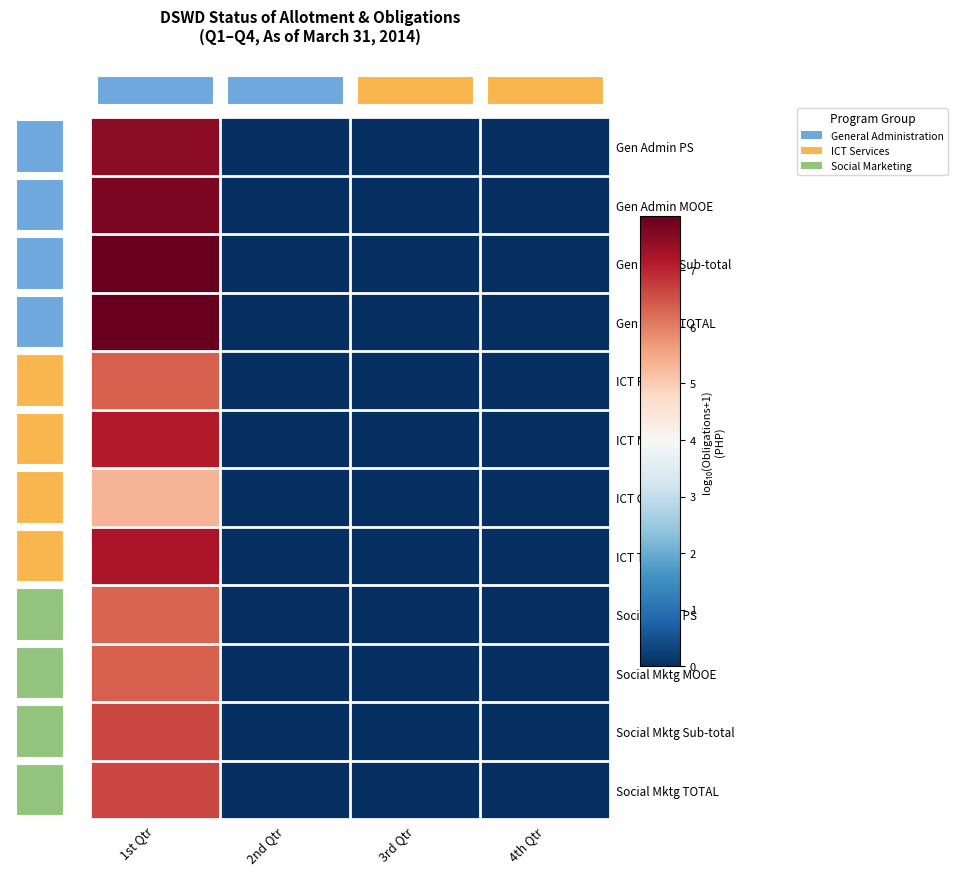

Which series has the largest total across all categories?

Gen Admin TOTAL